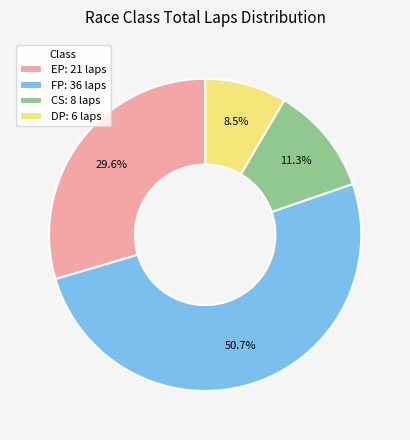

Does EP: 21 laps represent more than half of the total?

No